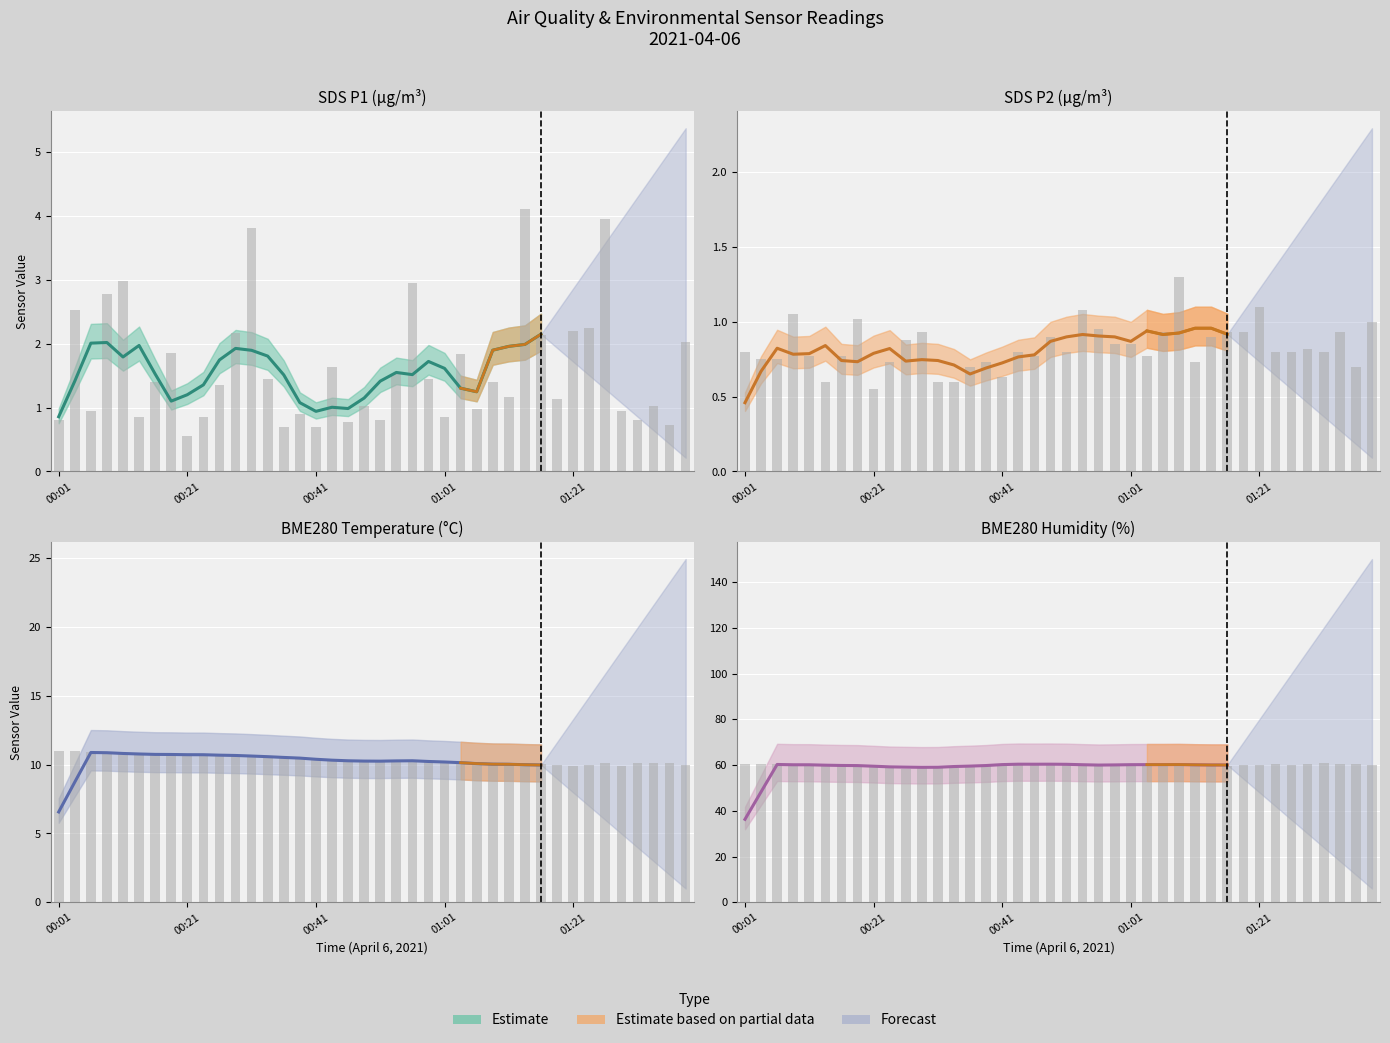

What is the label of the 12th bar from the left?

00:28